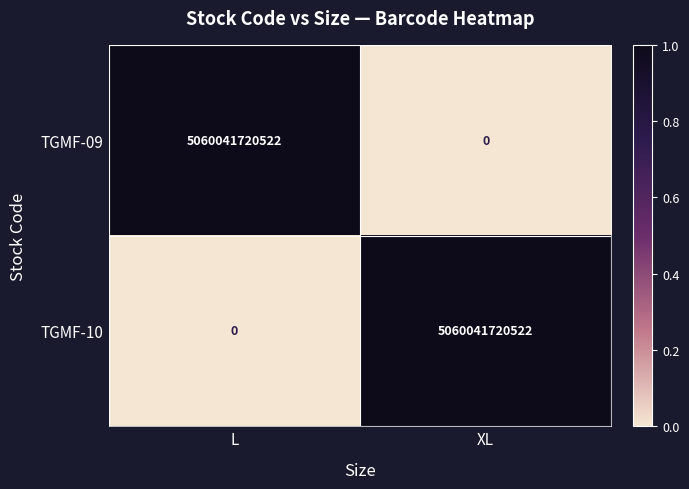

How many values in TGMF-09 are above zero?

1